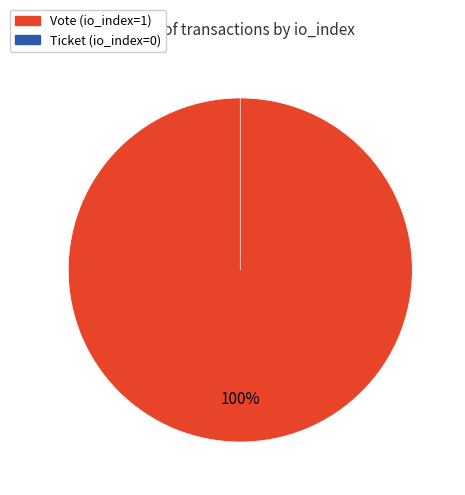

Combined, what portion of the pie is Vote and Ticket?

100.0%